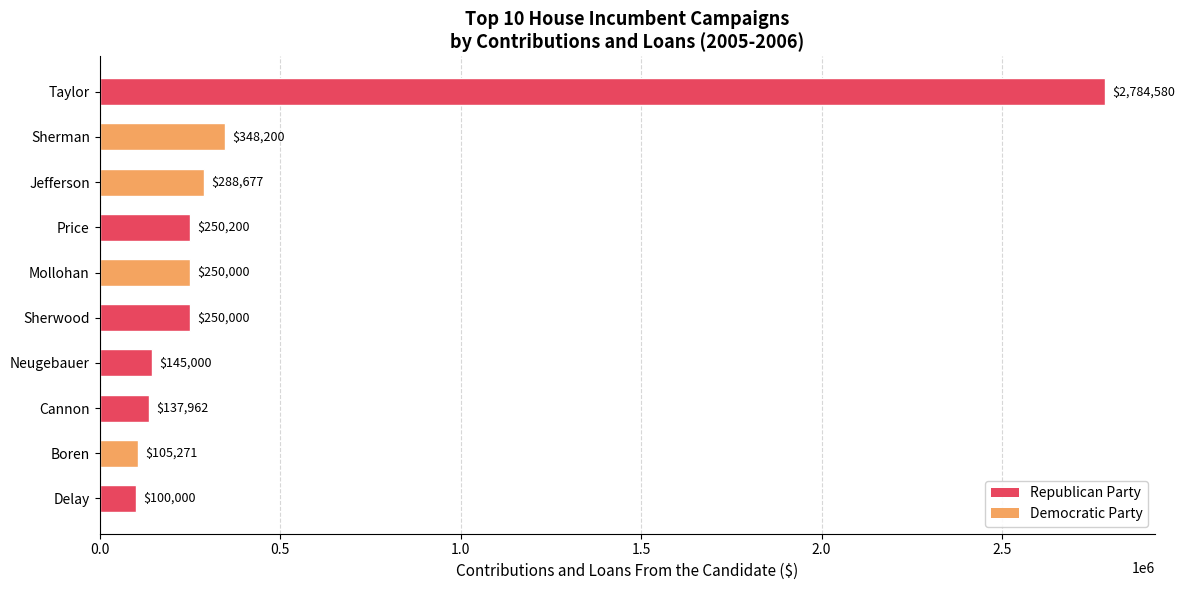

Is it true that the value at Price is 398597.2?

False